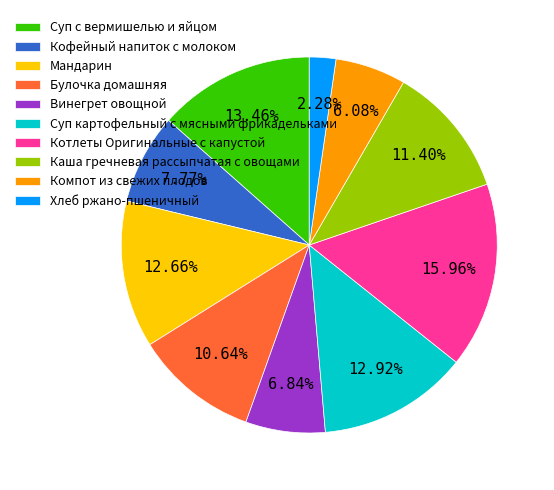

How many segments does this pie chart have?

10